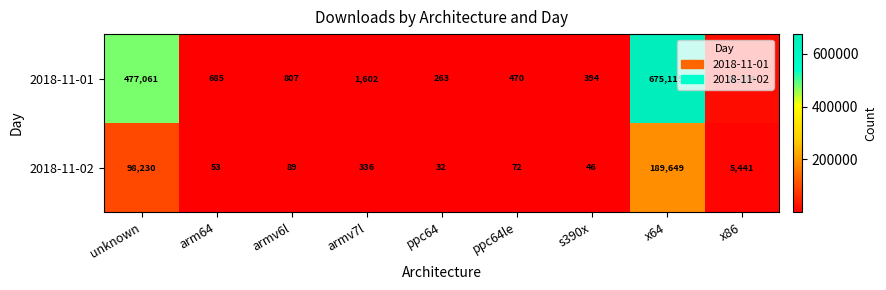

Which series has the largest total across all categories?

2018-11-01